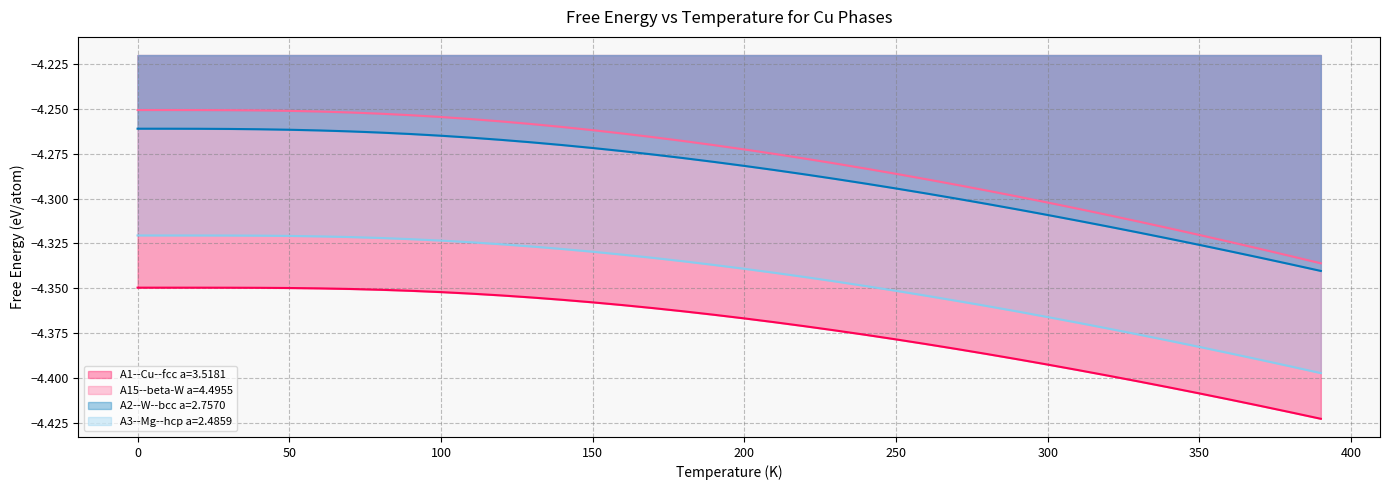

What is the value of the A3--Mg--hcp a=2.4859 point at the 35th from the left?

-4.4